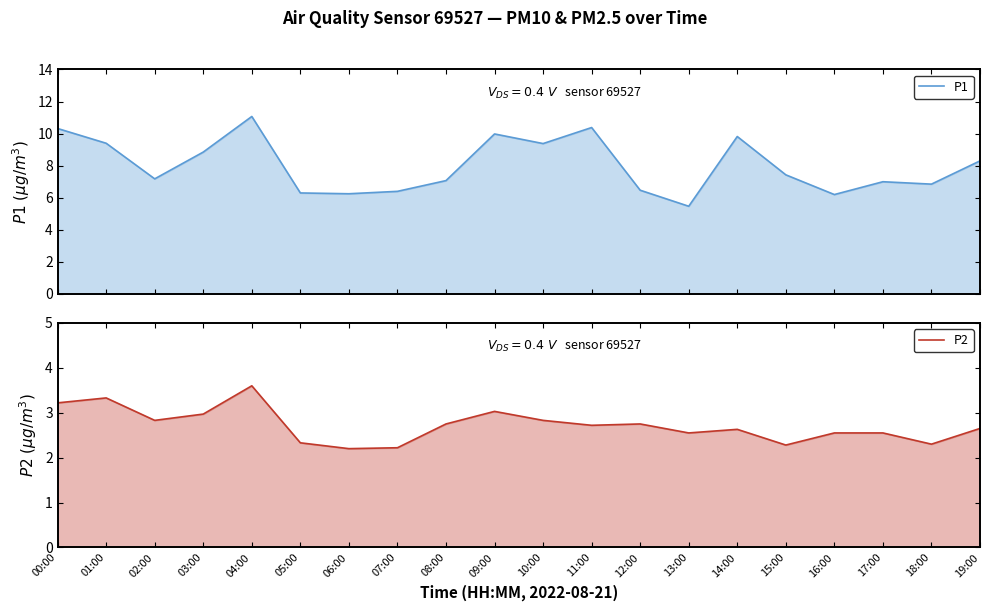

List the series in order of their peak value, lowest first.

P2, P1